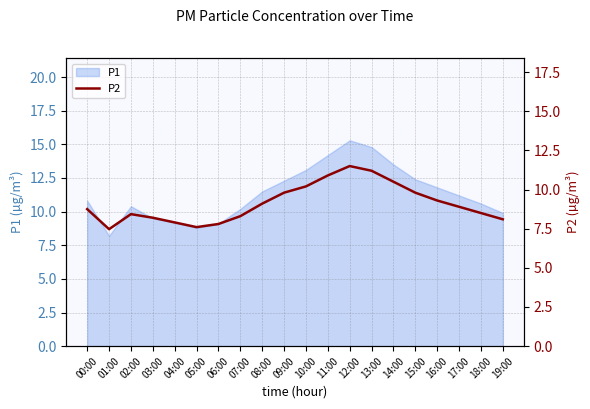

At which category does the data reach its first local valley?

01:00